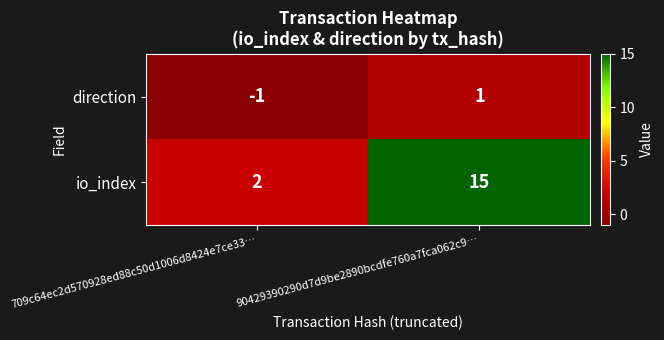

What is the sum of the io_index values at 709c64ec2d570928ed88c50d1006d8424e7ce33… and 90429390290d7d9be2890bcdfe760a7fca062c9…?

17